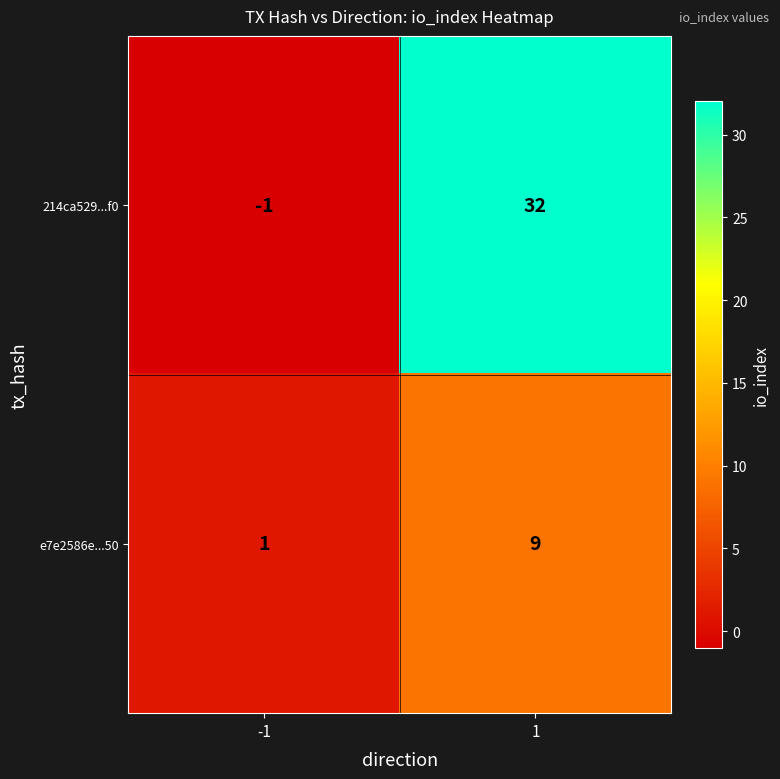

What is the approximate value of e7e2586e...50 at 1?

9